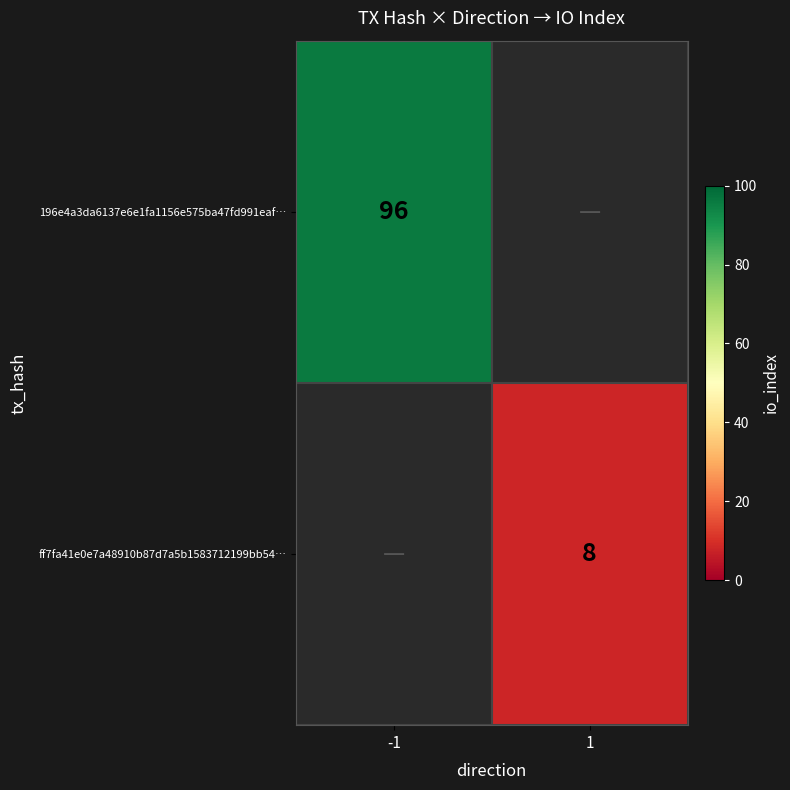

Is the value of 196e4a3da6137e6e1fa1156e575ba47fd991eaf… at -1 greater than the value of ff7fa41e0e7a48910b87d7a5b1583712199bb54… at 1?

Yes